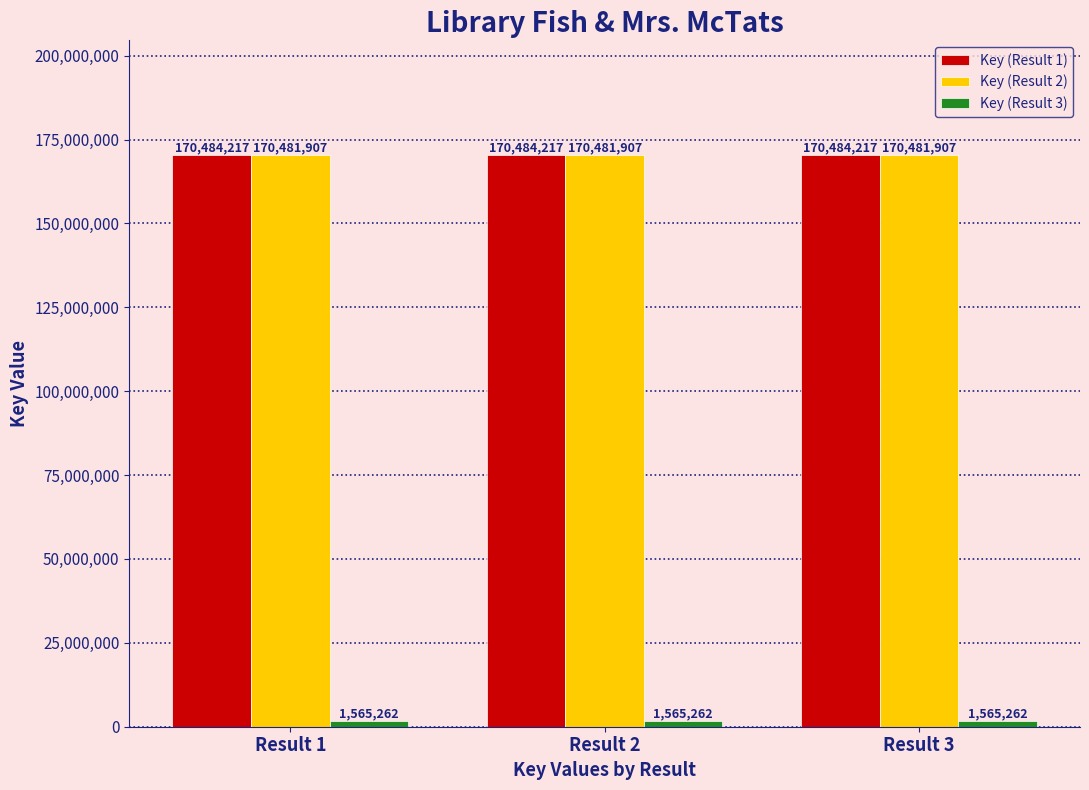

At how many categories does at least one series exceed 65891497?

3